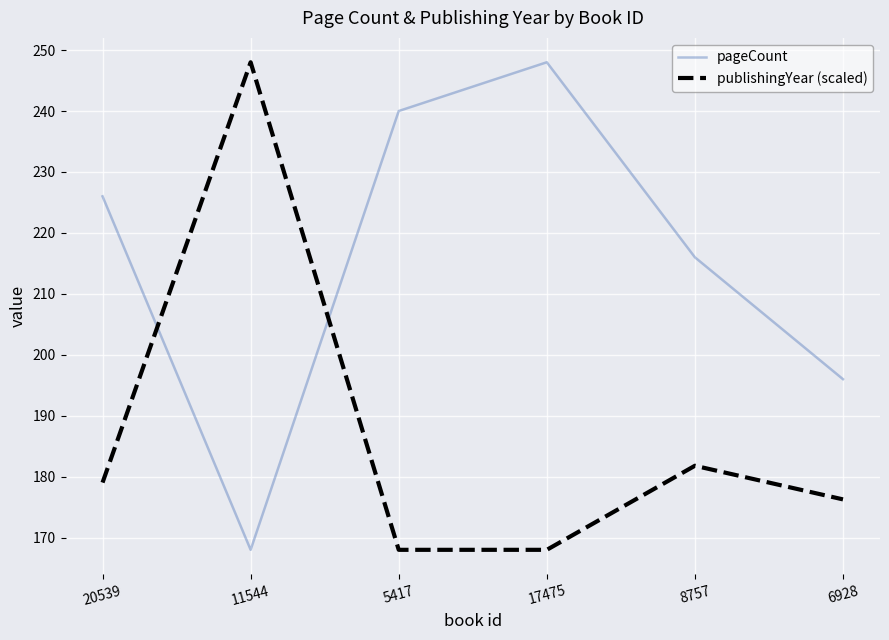

List the series in order of their overall mean, highest first.

pageCount, publishingYear (scaled)